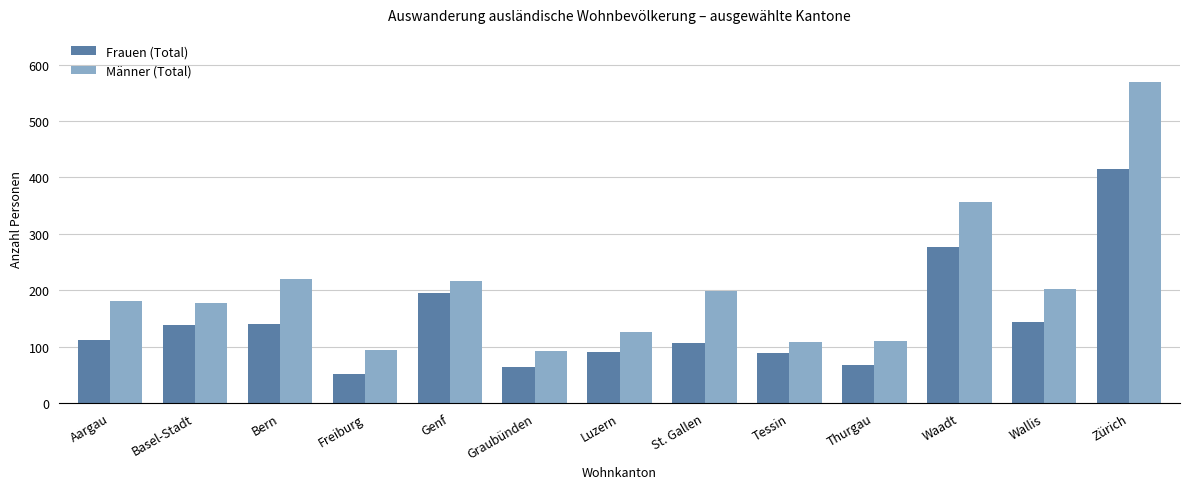

What is the difference between the maximum and minimum values in the Frauen (Total) series?

364